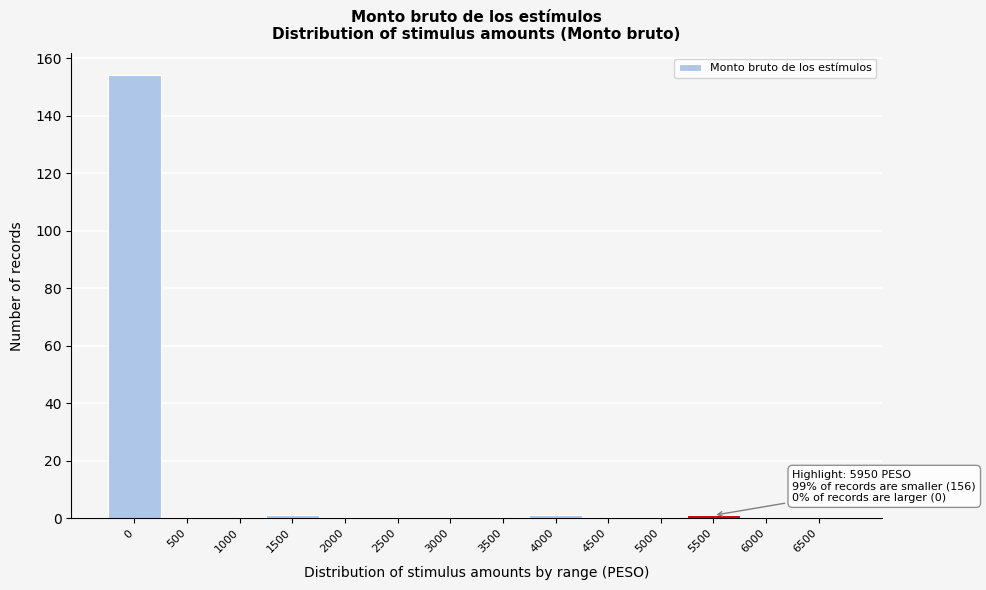

Reading left to right, transcribe all the data shown in this chart.

0=154	500=0	1000=0	1500=1	2000=0	2500=0	3000=0	3500=0	4000=1	4500=0	5000=0	5500=1	6000=0	6500=0